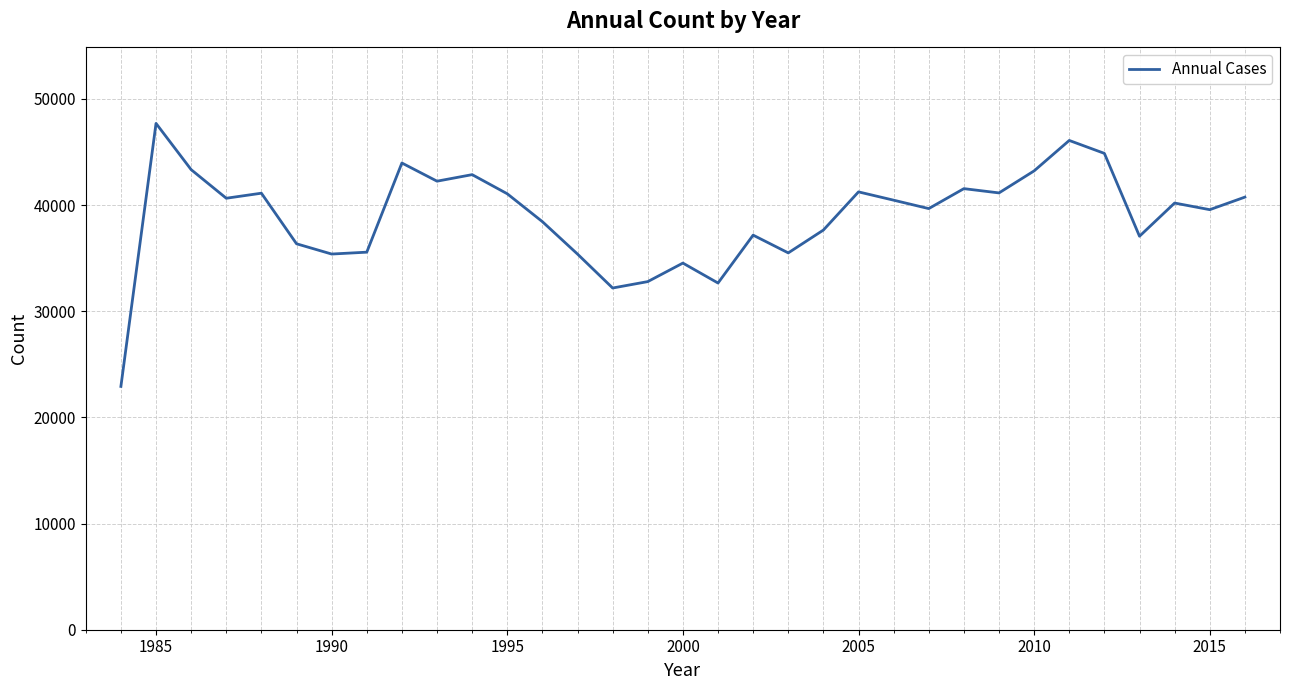

What is the difference between the second highest and second lowest values?

13901